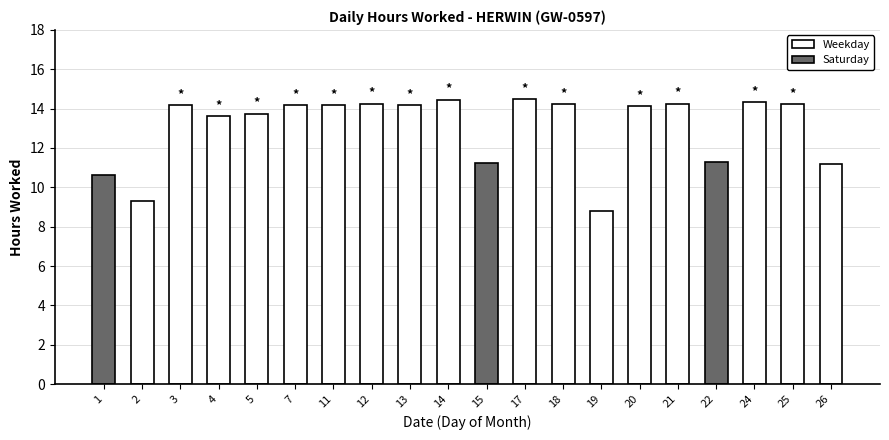

Read the value at 14.

14.5